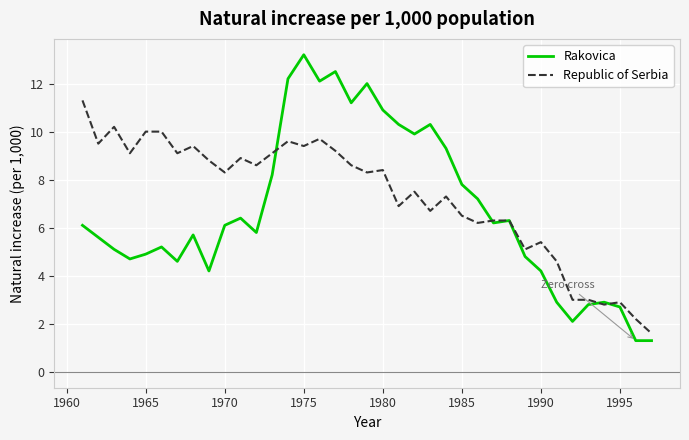

What is the smallest value displayed?

1.3